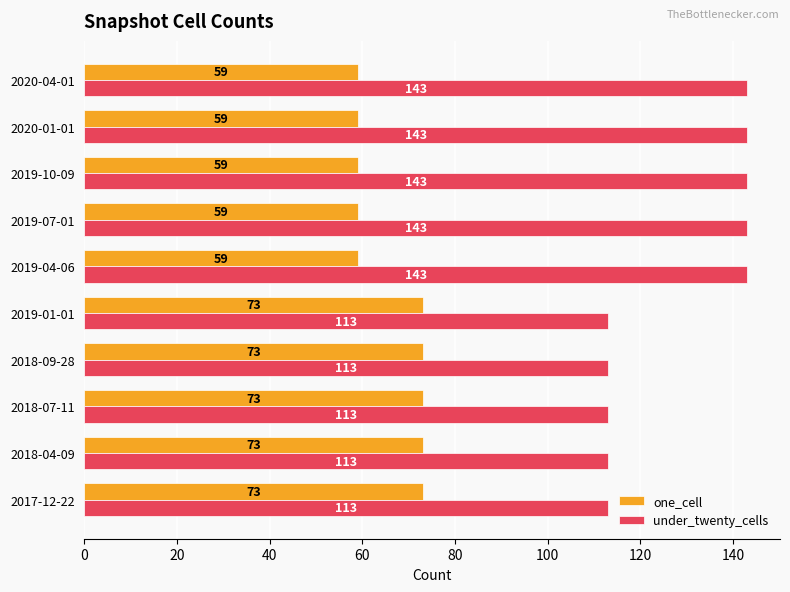

What is the difference between the maximum and minimum values in the under_twenty_cells series?

30